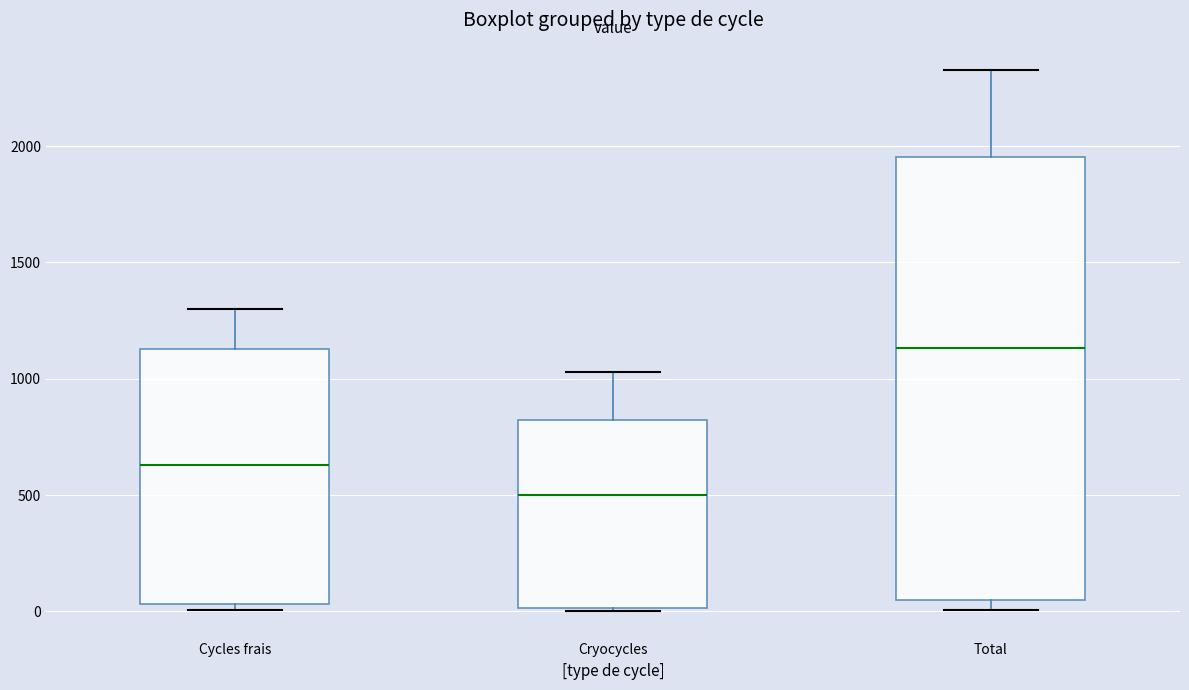

Which box's median line is the lowest?

Cryocycles